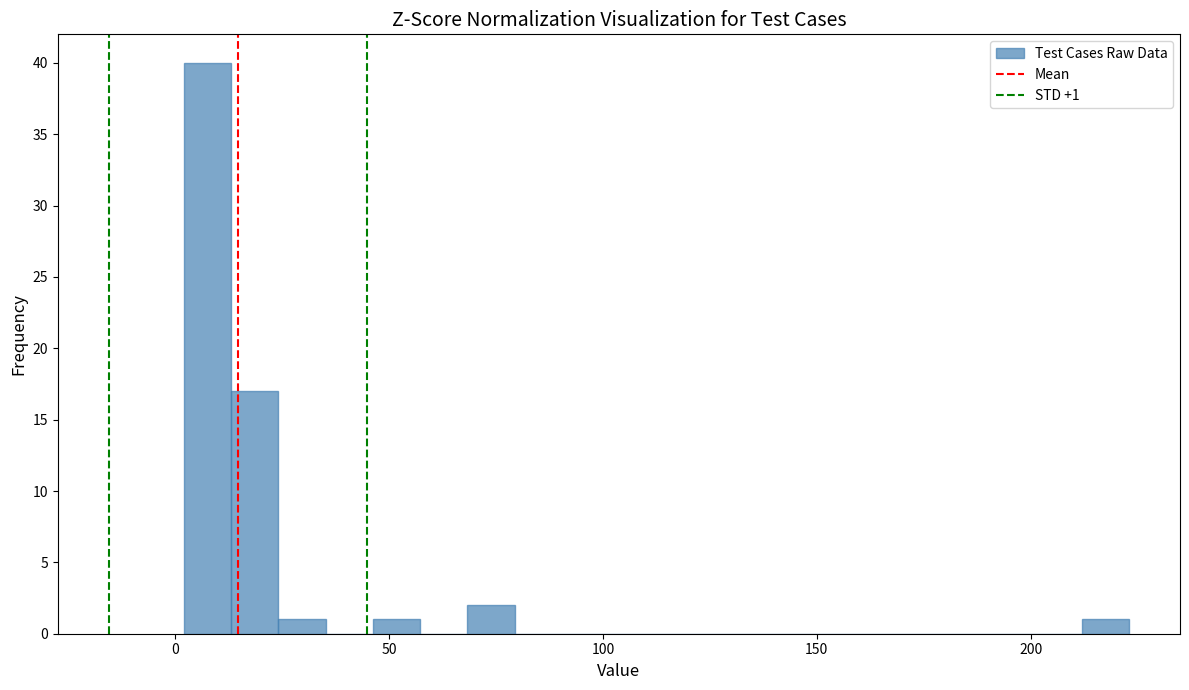

Read against the x-axis, roughly where is the centre of the tallest bar?

10